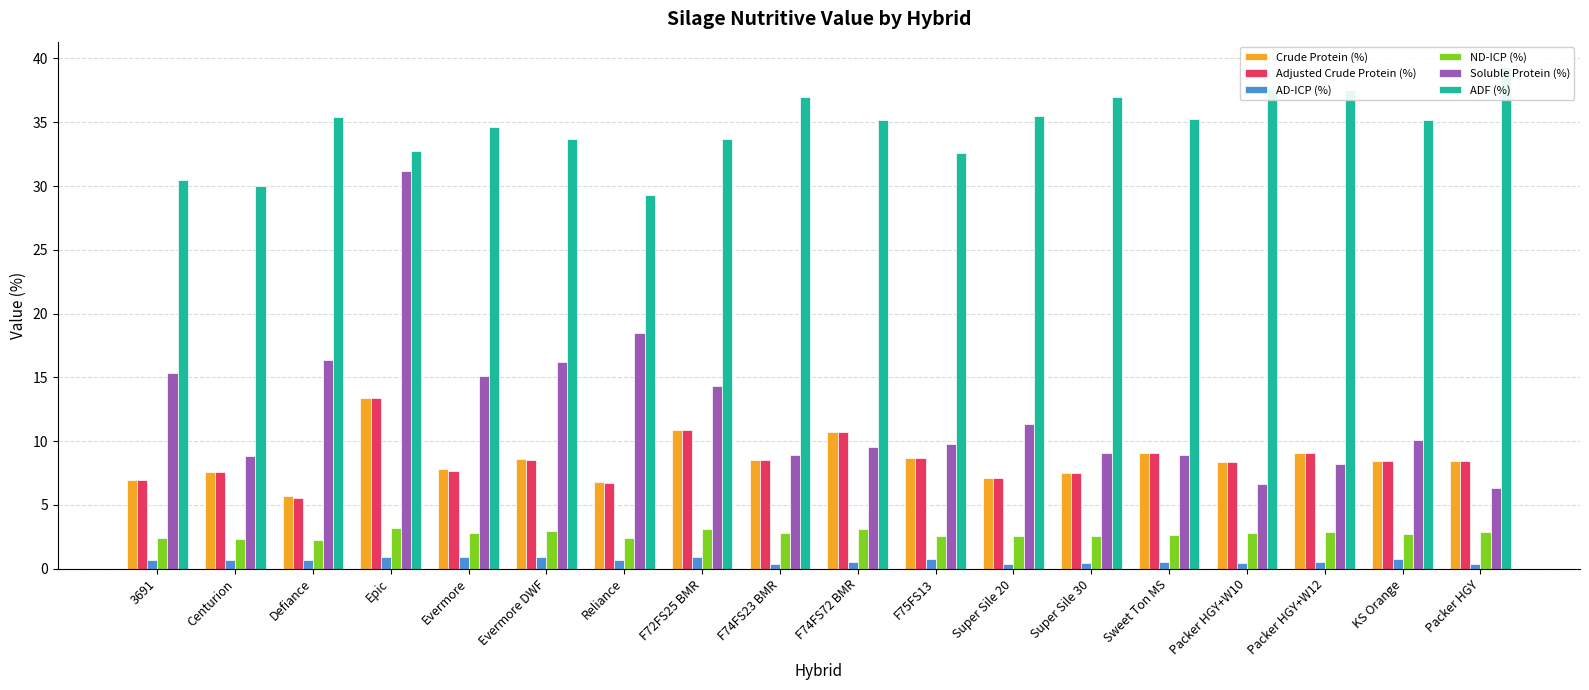

How many groups of bars are there?

18